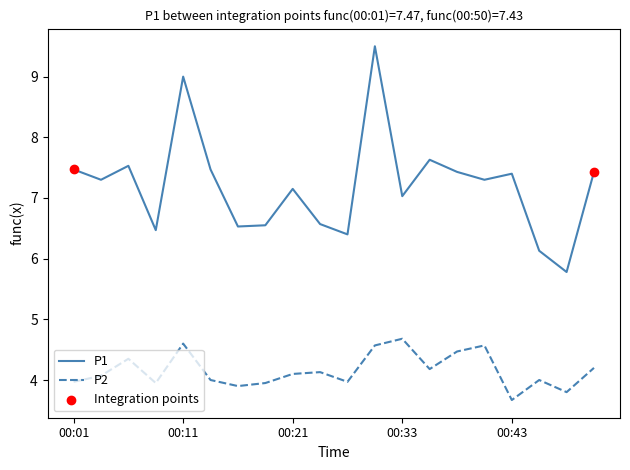

Which series has the largest total across all categories?

P1